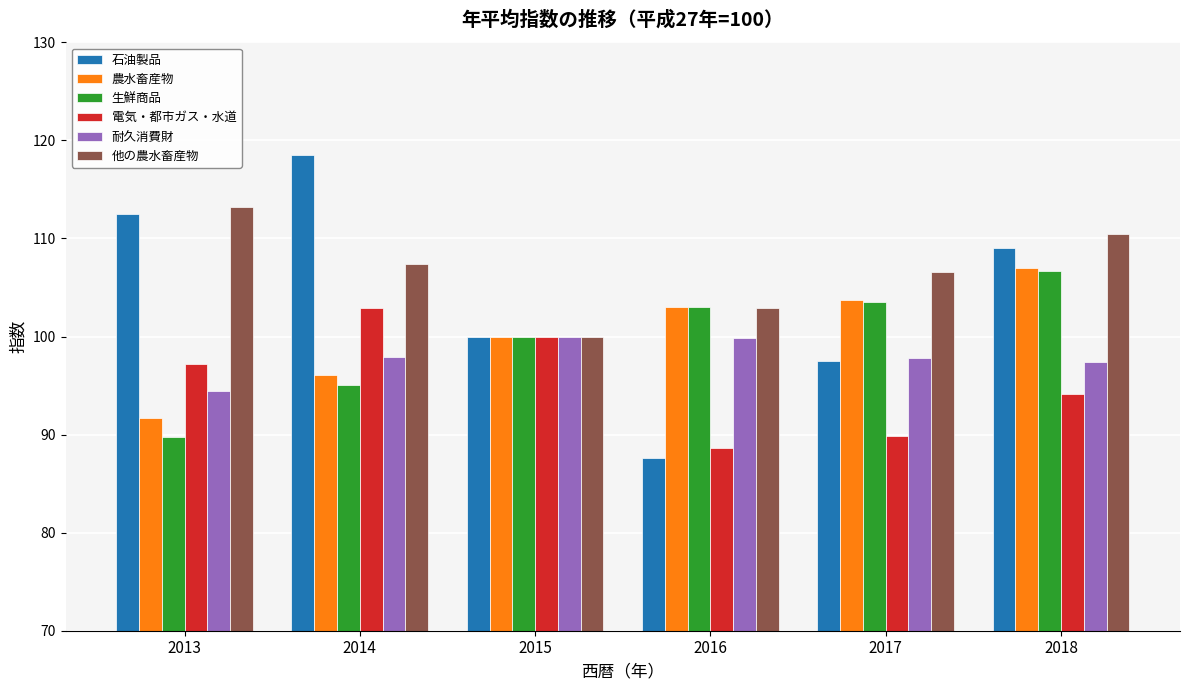

What is the maximum value shown in the chart?

118.5